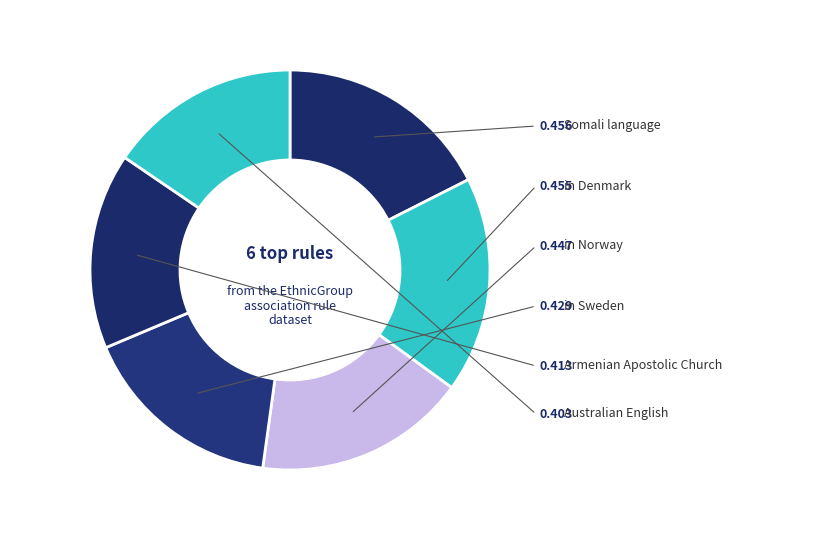

Is there any slice that represents more than half of the pie?

No